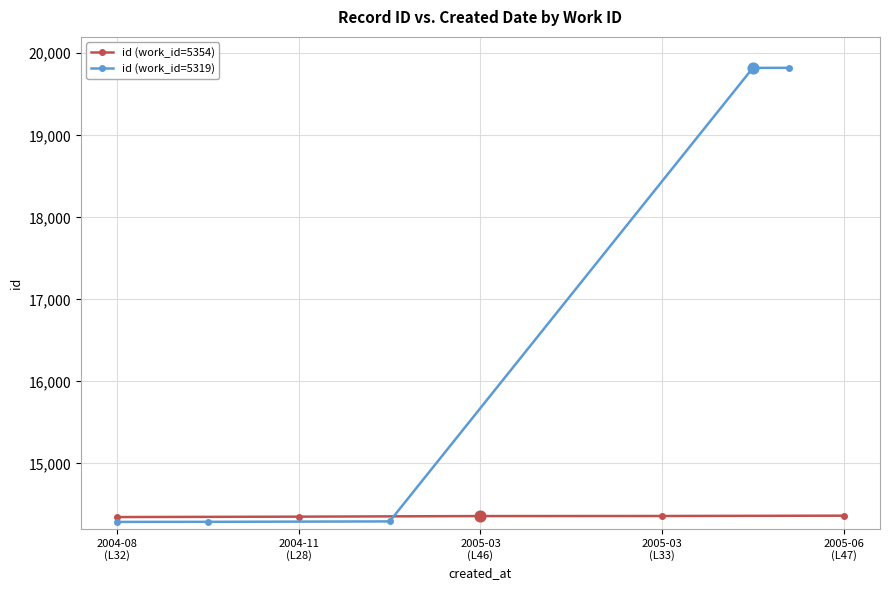

What is the value of the id (work_id=5354) point at the 2nd from the left?

14351